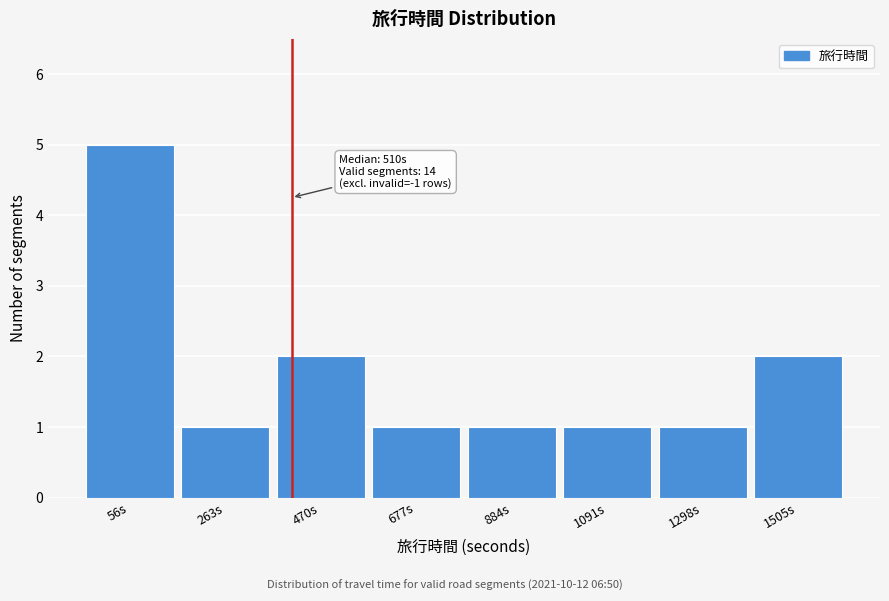

Reading left to right, transcribe all the data shown in this chart.

56s=5	263s=1	470s=2	677s=1	884s=1	1091s=1	1298s=1	1505s=2